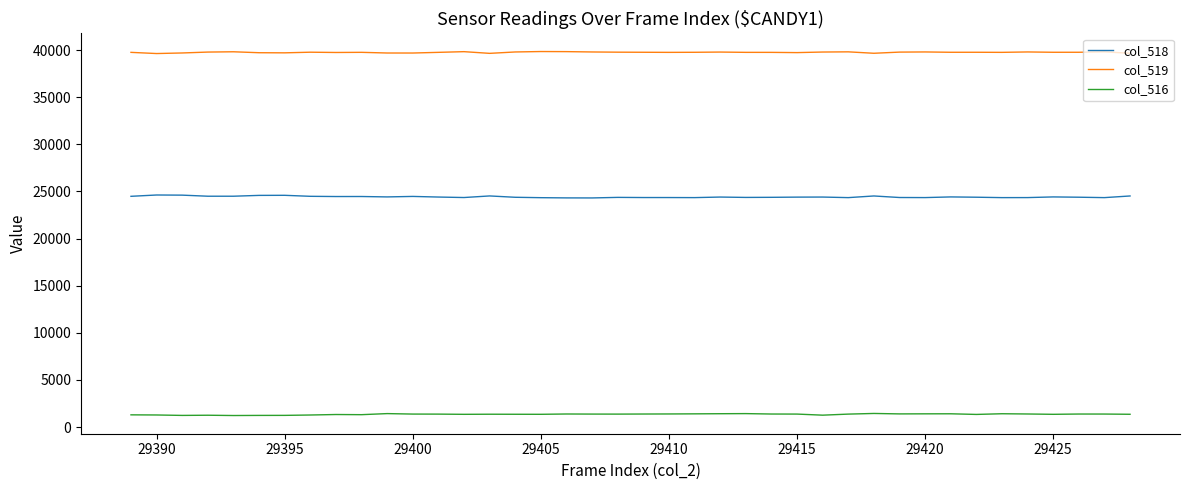

True or false: col_516 and col_518 intersect in this chart.

False